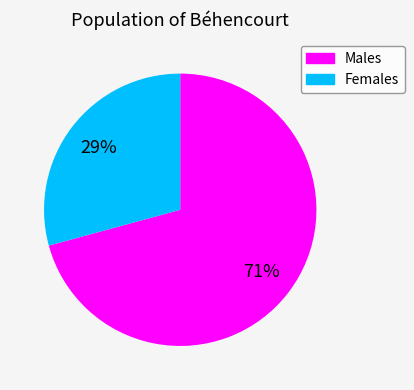

Is there any slice that represents more than half of the pie?

Yes